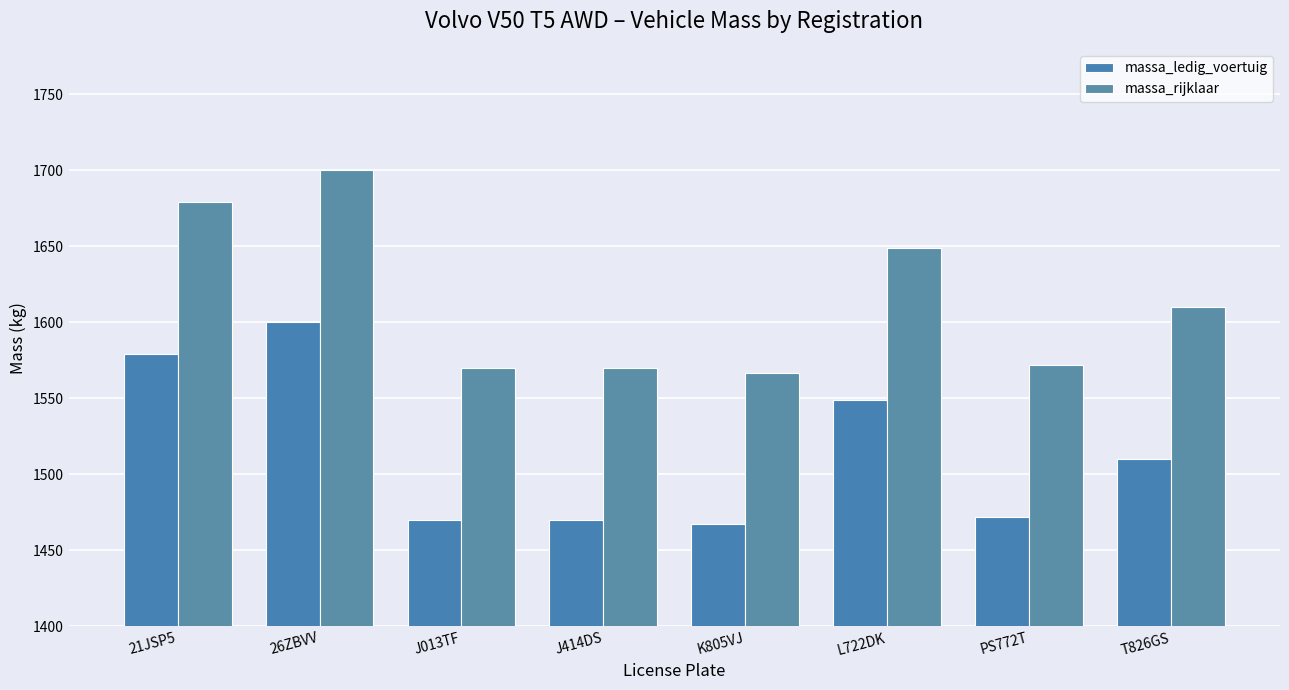

What position from the left is J414DS?

4